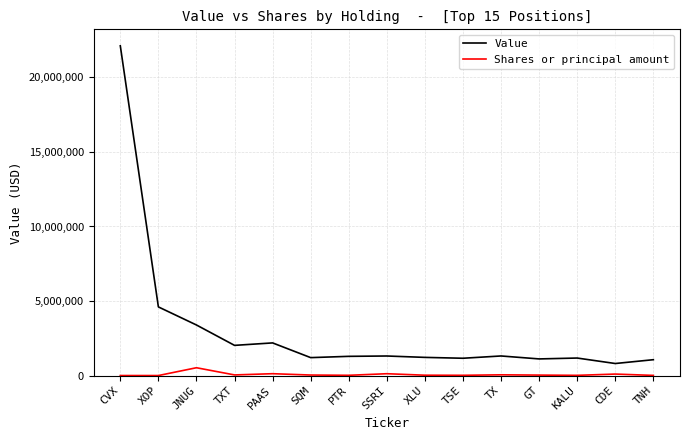

True or false: Shares or principal amount and Value intersect in this chart.

False